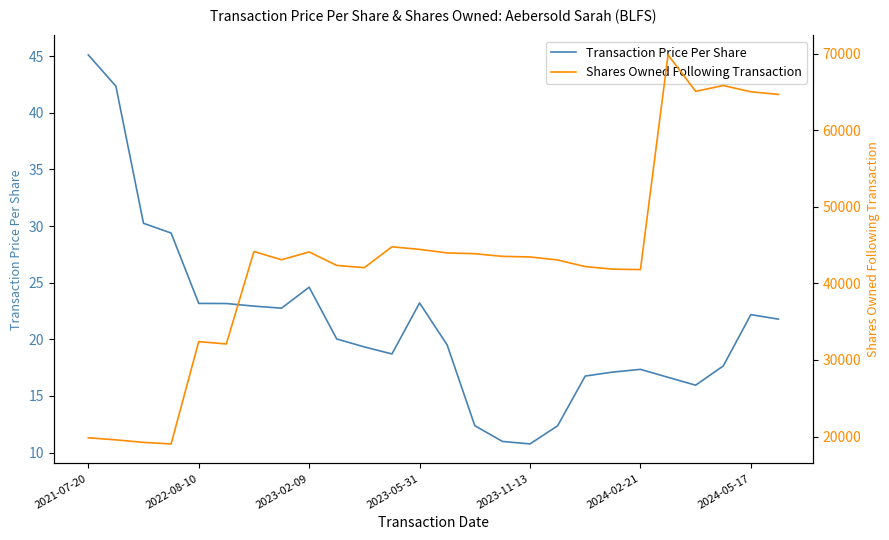

Which series changed the most between 9 and 14?

Shares Owned Following Transaction